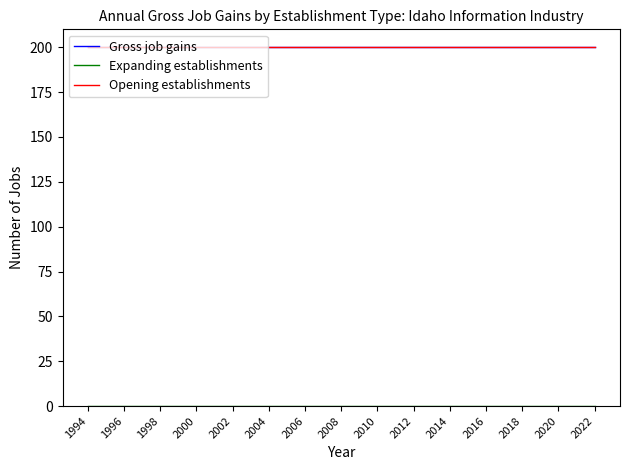

True or false: Opening establishments and Gross job gains intersect in this chart.

False